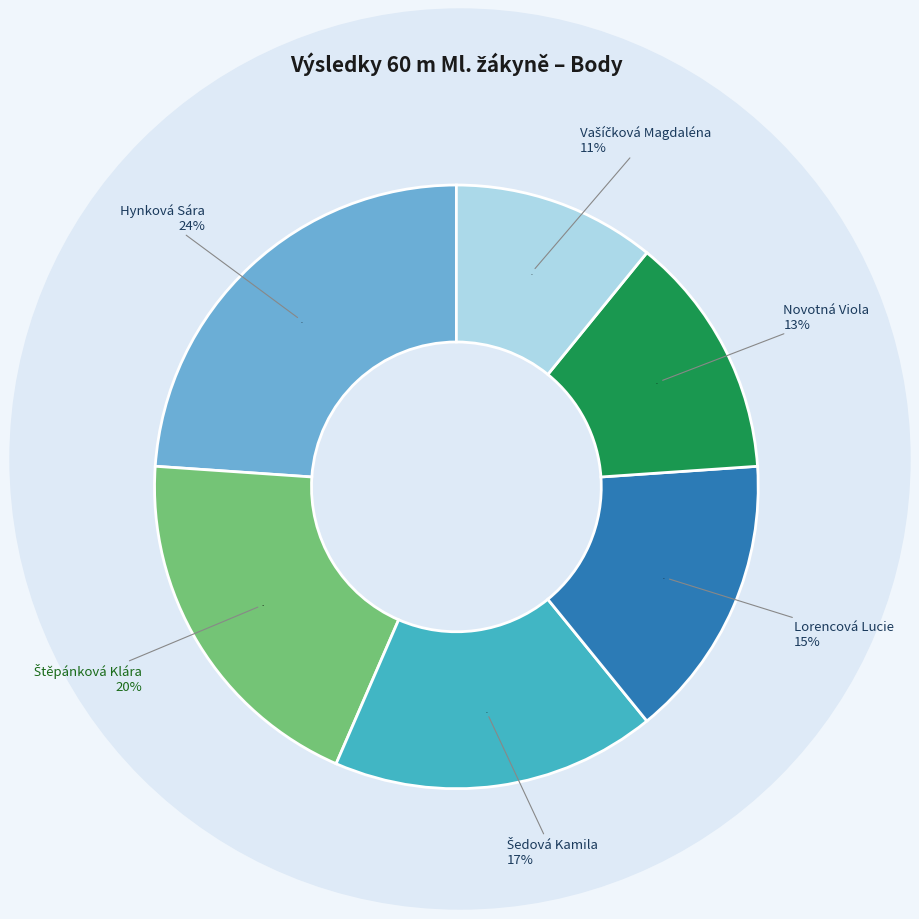

The Hynková Sára slice represents 10% of the pie. True or false?

False